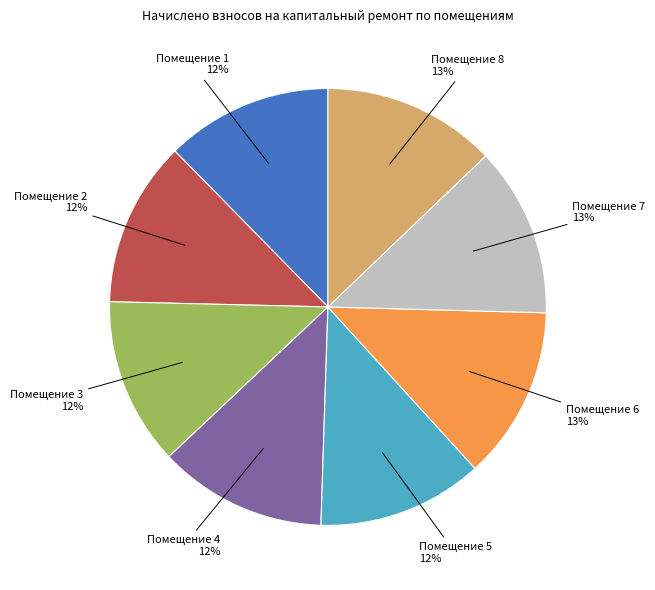

Is there a majority slice in this chart?

No